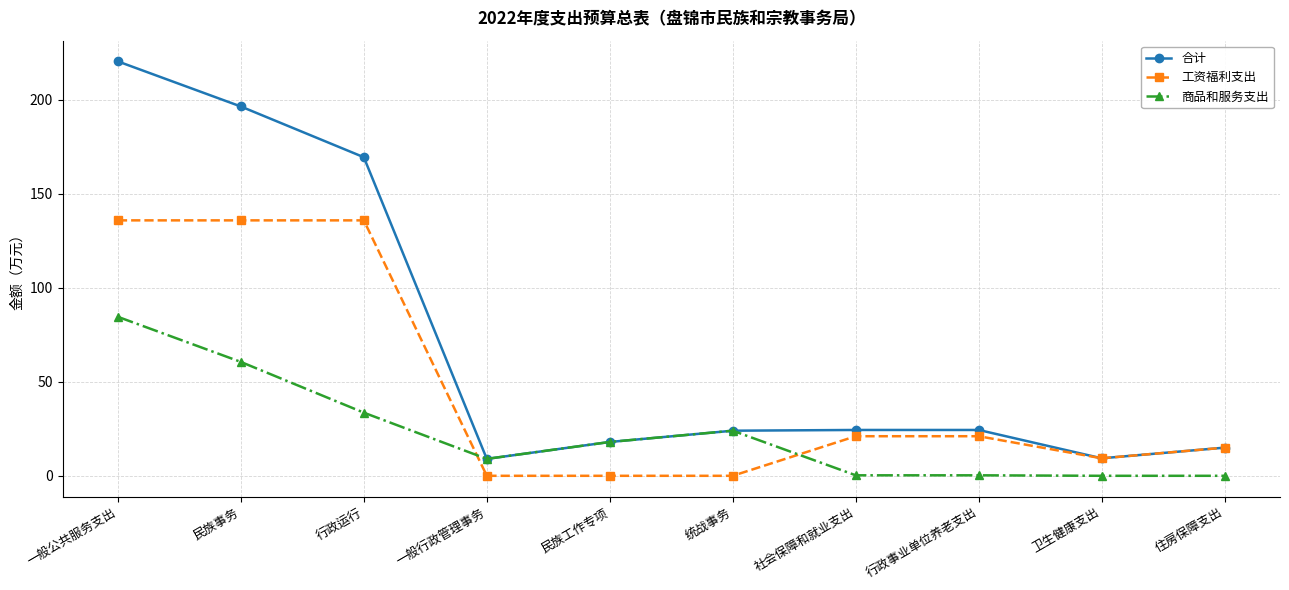

At which category does 合计 reach its first local valley?

一般行政管理事务